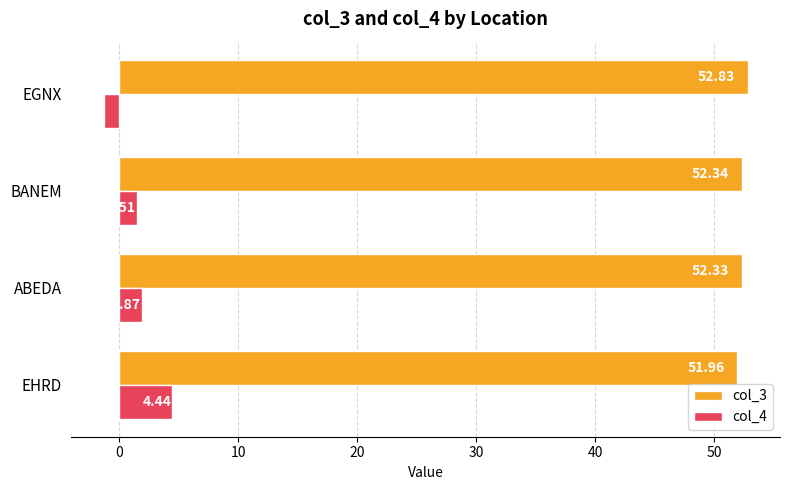

Where is col_4 nearest to the value 1?

BANEM